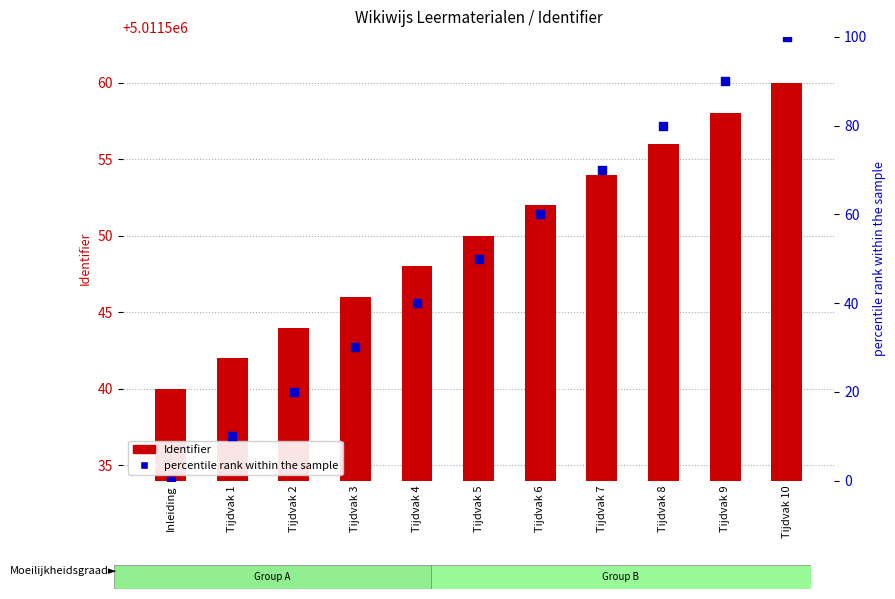

Is the value of Identifier at Tijdvak 3 greater than the value of percentile rank within the sample at Tijdvak 10?

Yes